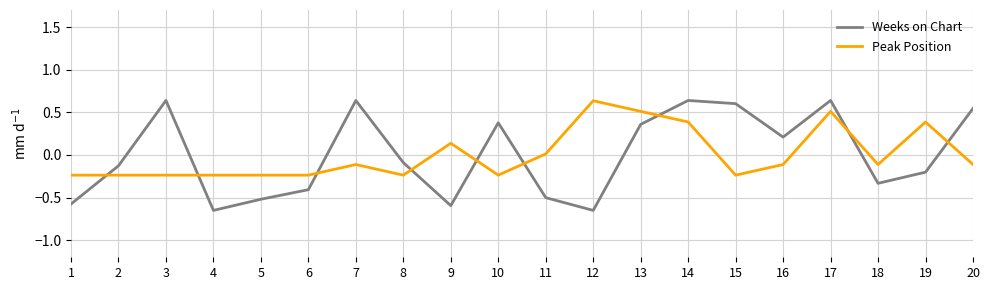

What is the difference between the Peak Position values at 17 and 10?

0.7